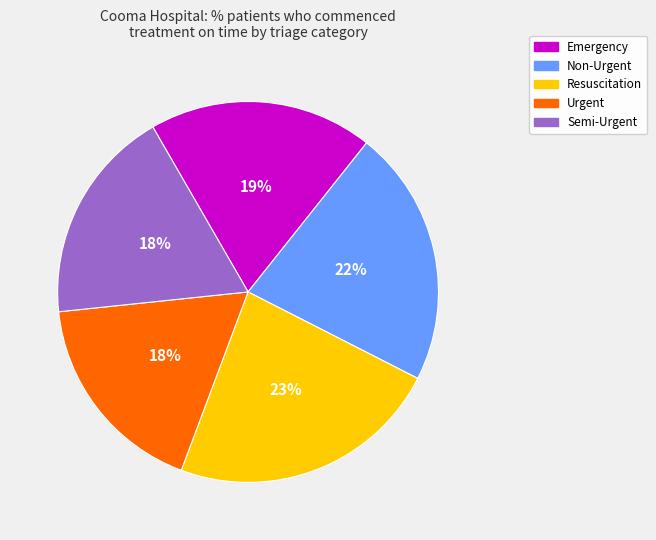

To the nearest percent, what percentage of the pie is Emergency?

19%